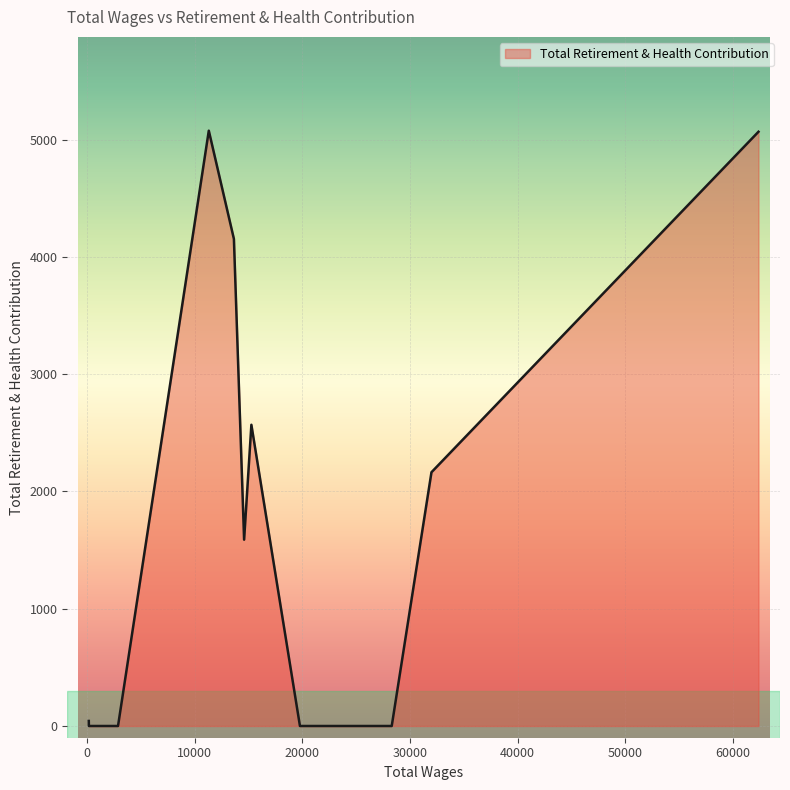

What is the maximum value shown in the chart?

5077